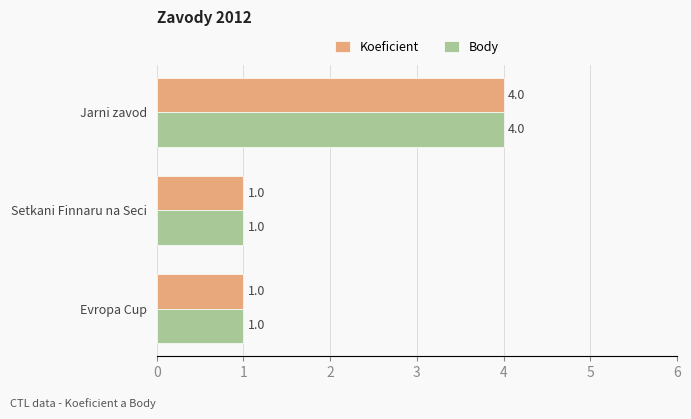

How many Koeficient values are between 1 and 4?

3